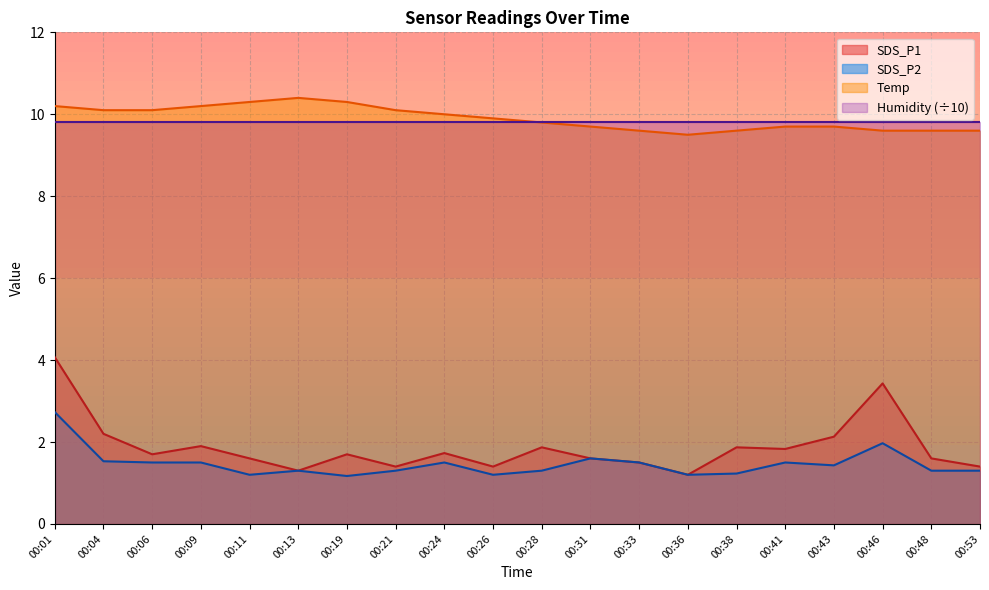

Which has a higher value, 00:33 or 00:43?

00:43